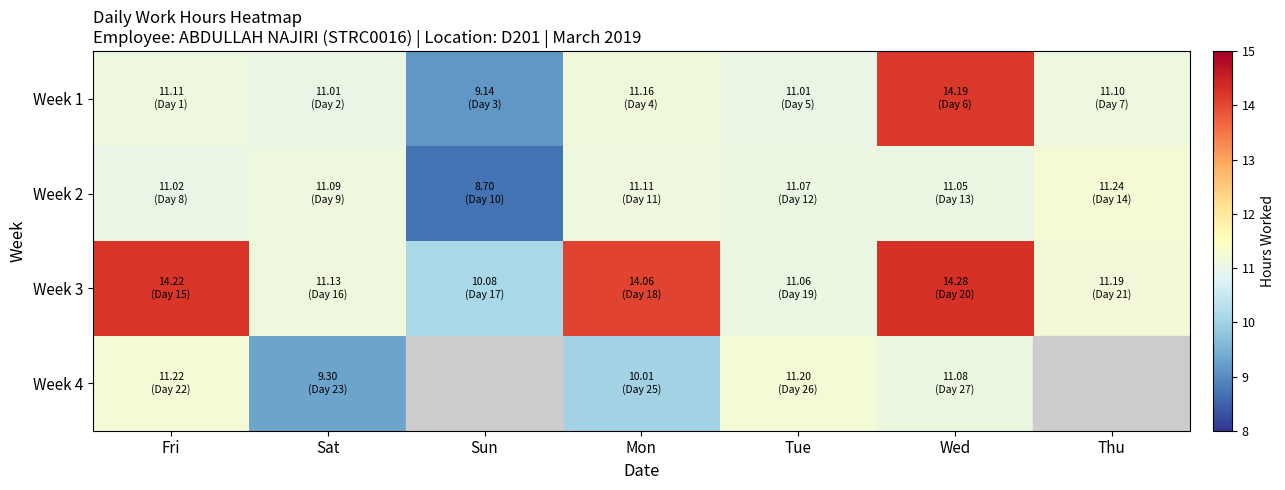

Which series has the widest spread of values?

Week 1